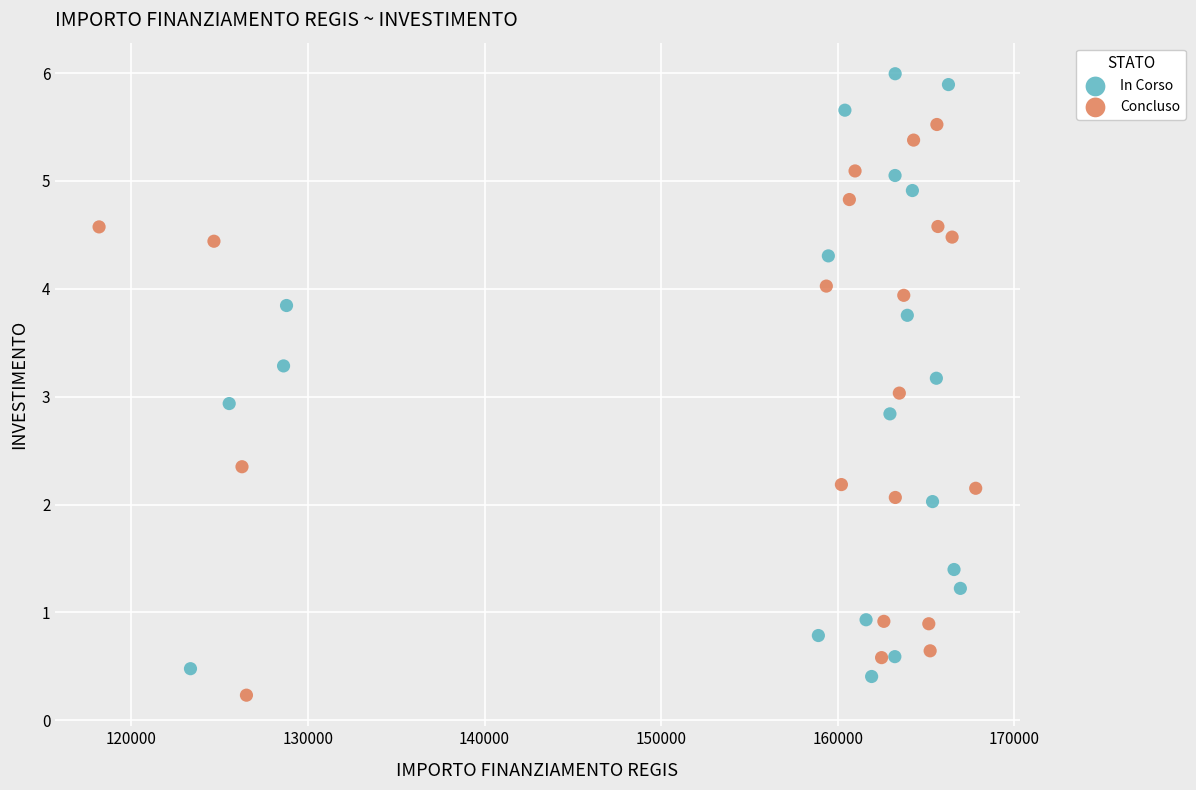

Which series contains the highest Y value?

In Corso